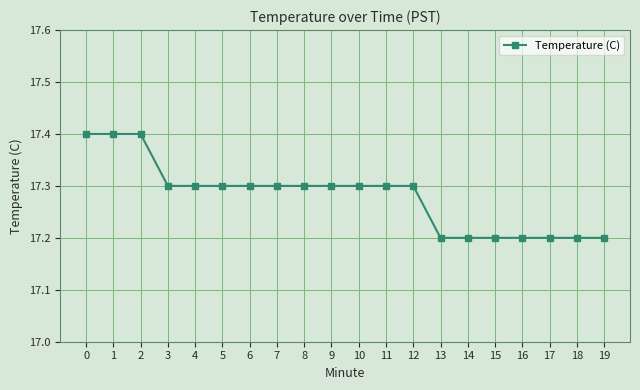

Count the values in the range 17 to 18.

20